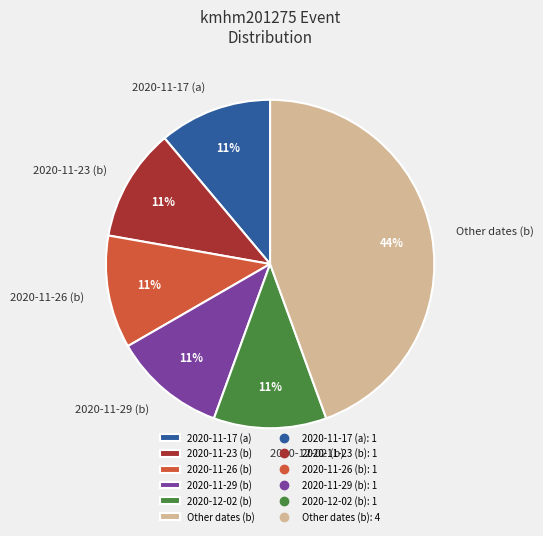

What is the ratio of the value at 2020-11-26 (b) to the value at 2020-11-17 (a)?

1.0